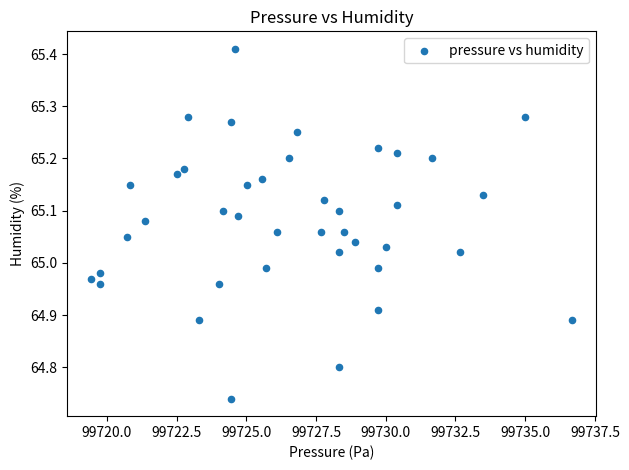

What is the range of X values (max minus min)?

17.2